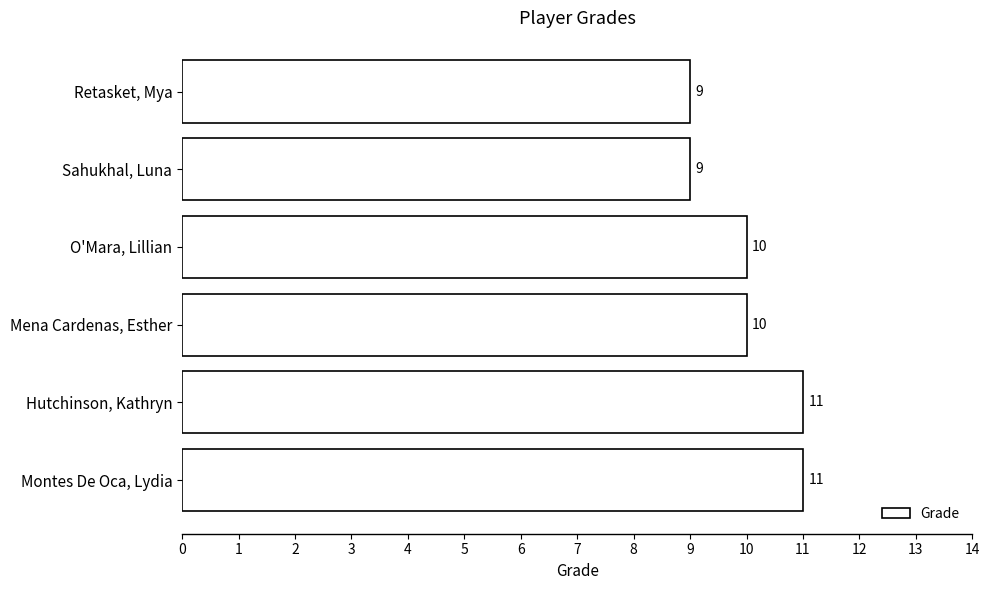

How many values are between 9 and 11?

6